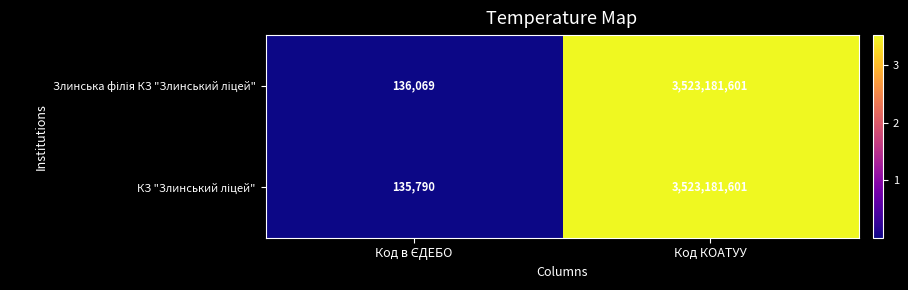

Which label corresponds to the largest value in the chart?

Код КОАТУУ